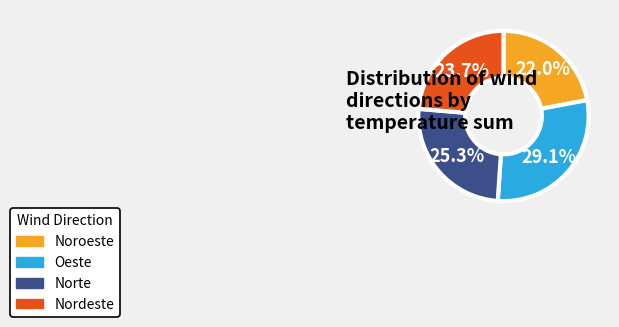

Which slice is the smallest?

Noroeste